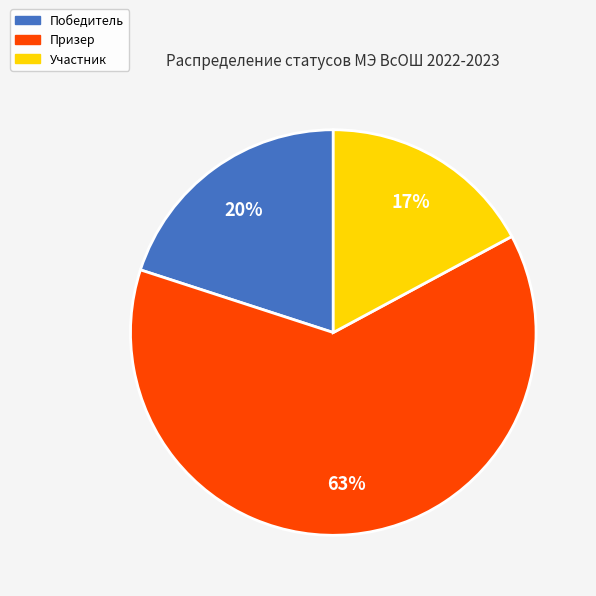

What percentage is the Призер slice, to the nearest percent?

63%